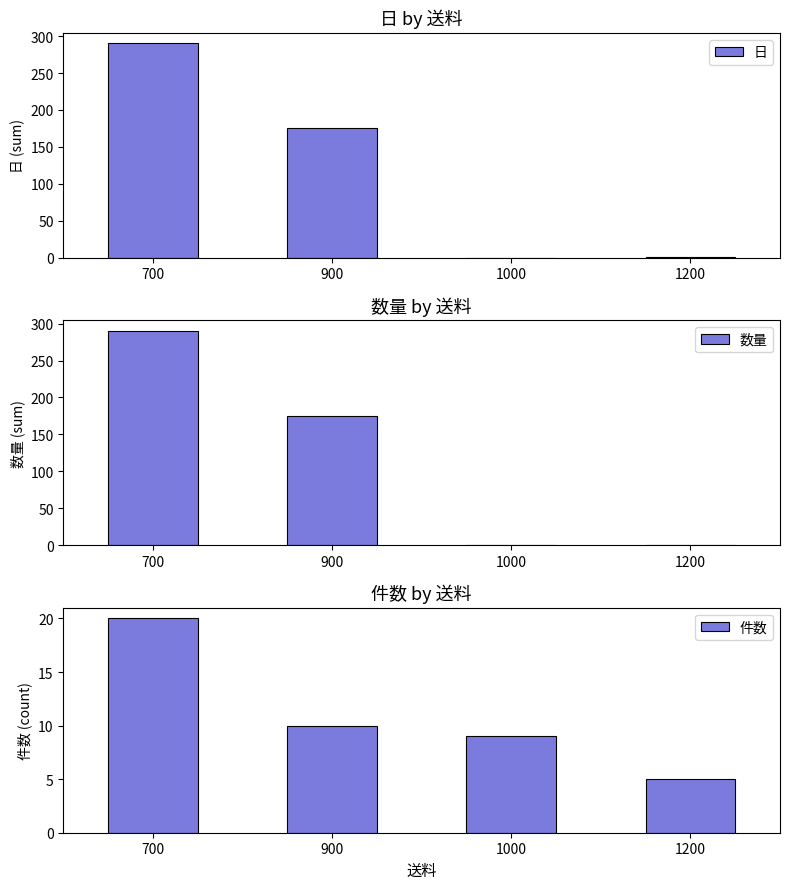

Rank the categories by 数量 value from lowest to highest.

1000, 1200, 900, 700